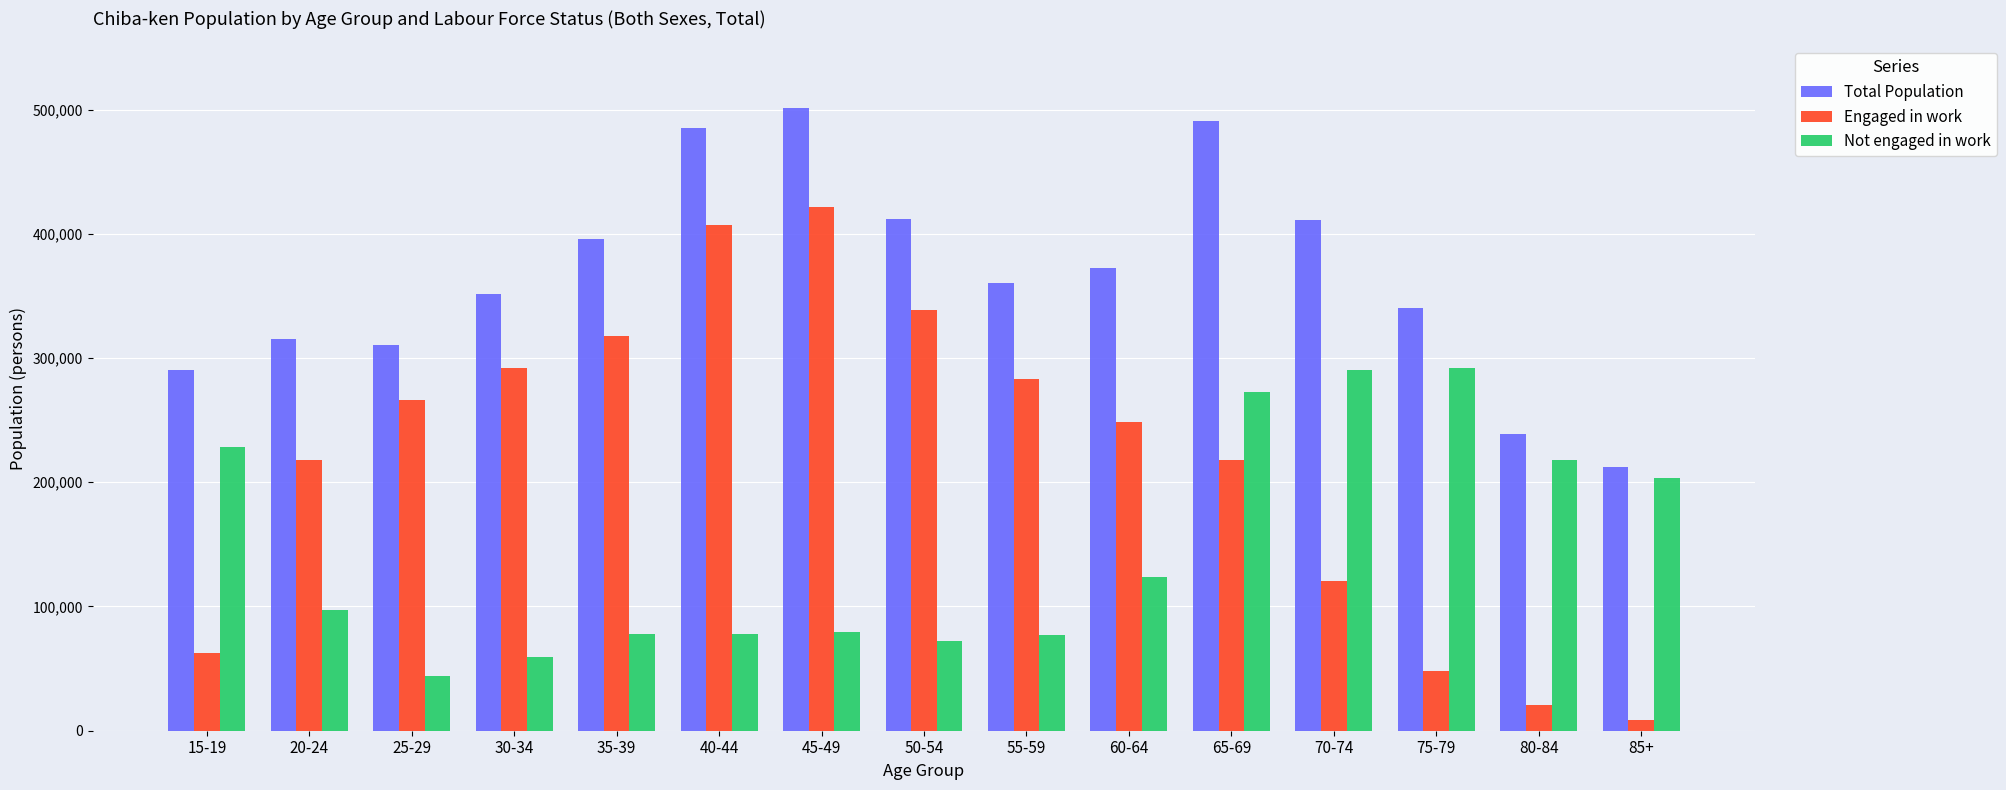

True or false: Not engaged in work has a value of 290100 at 70-74.

True